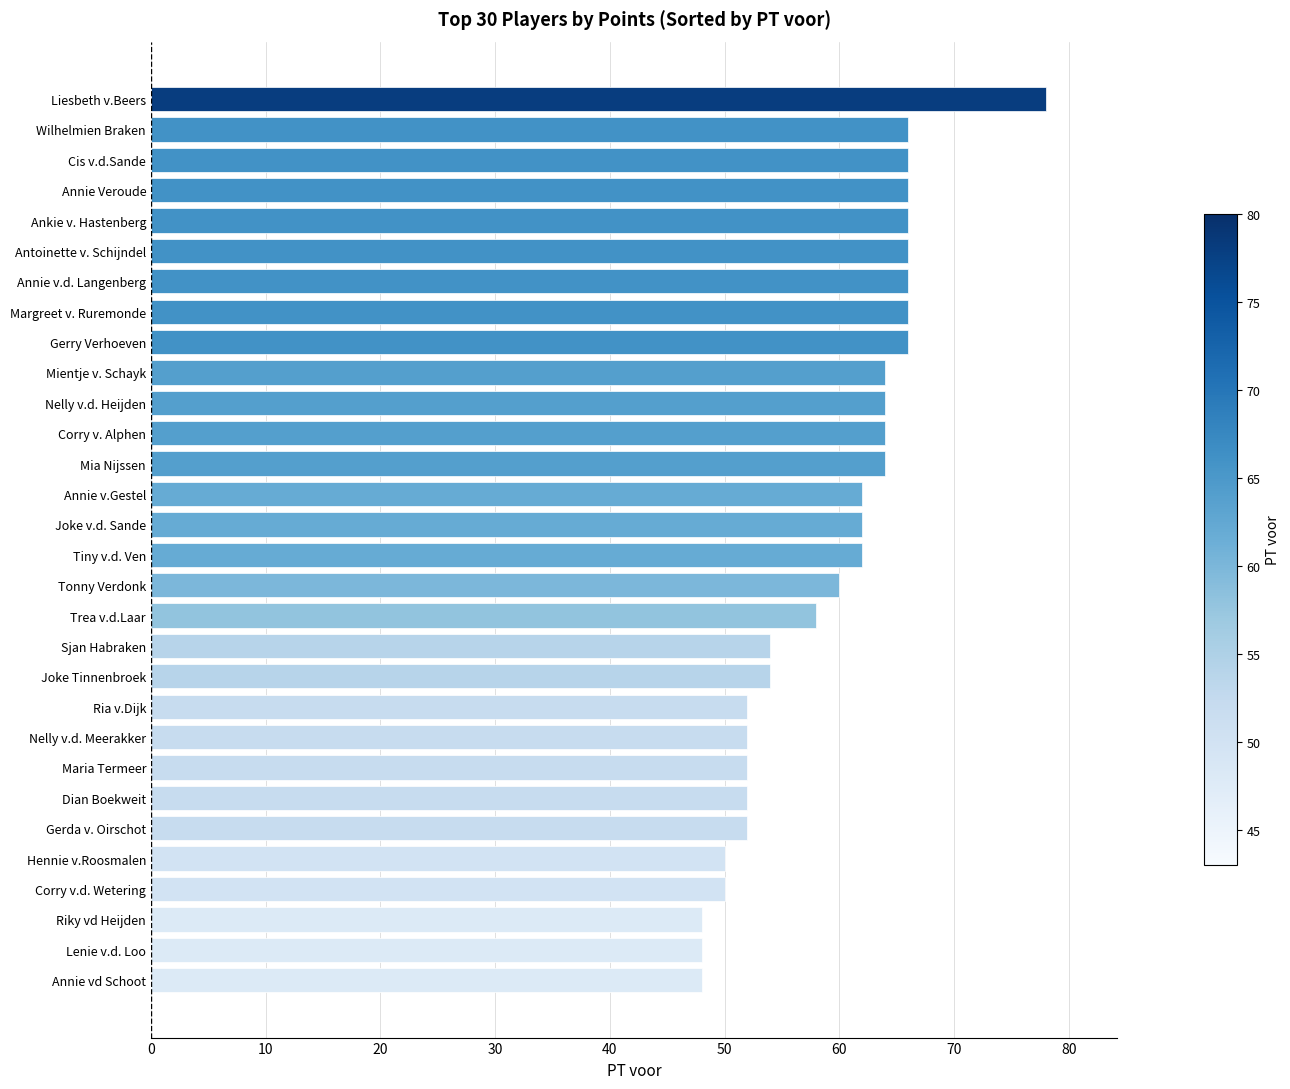

Reading bottom to top, list all the values displayed in this chart.

48	48	48	50	50	52	52	52	52	52	54	54	58	60	62	62	62	64	64	64	64	66	66	66	66	66	66	66	66	78